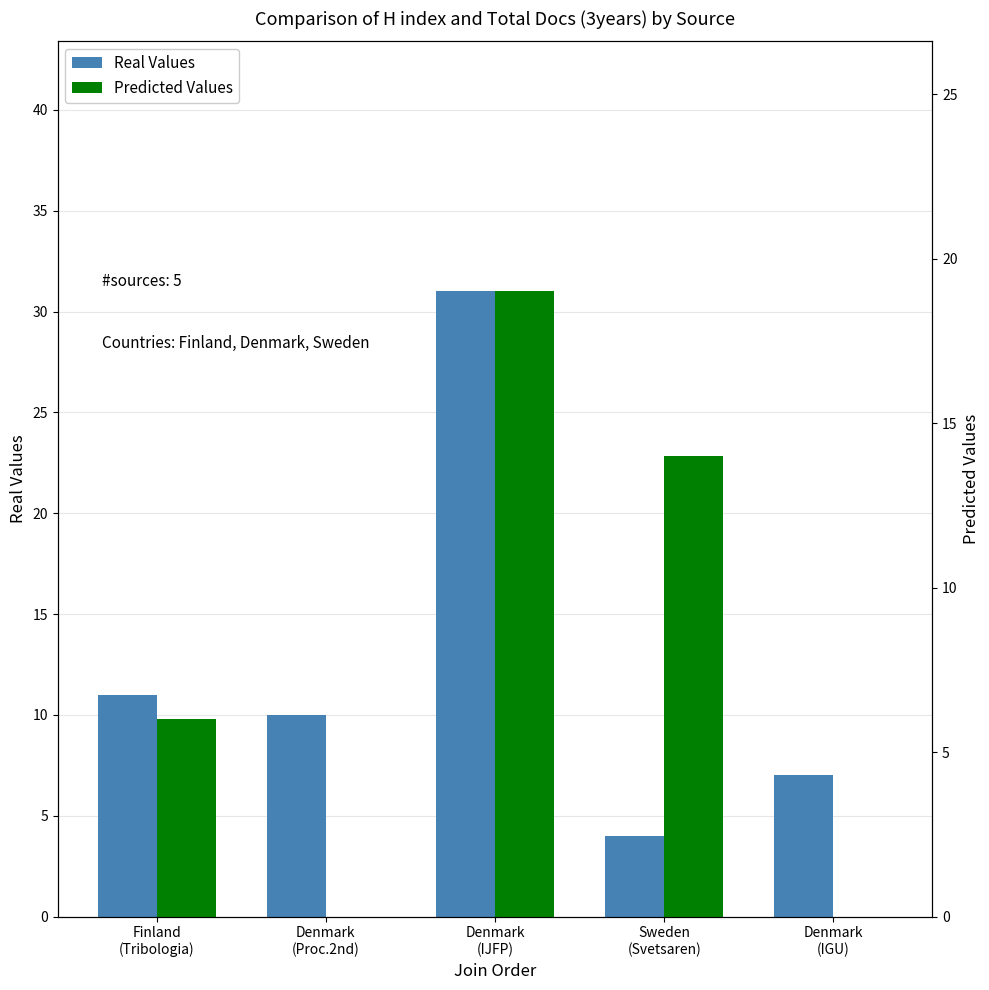

What is the difference between the H index values at Denmark
(IJFP) and Finland
(Tribologia)?

20